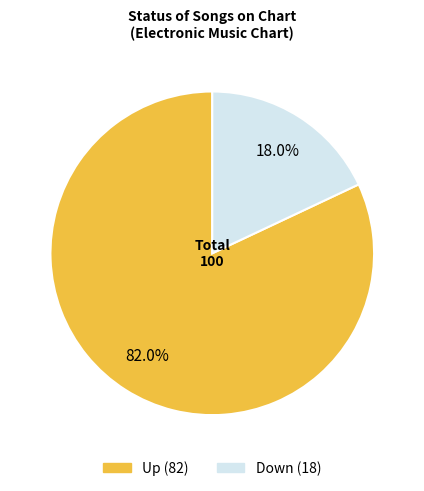

Is there a majority slice in this chart?

Yes